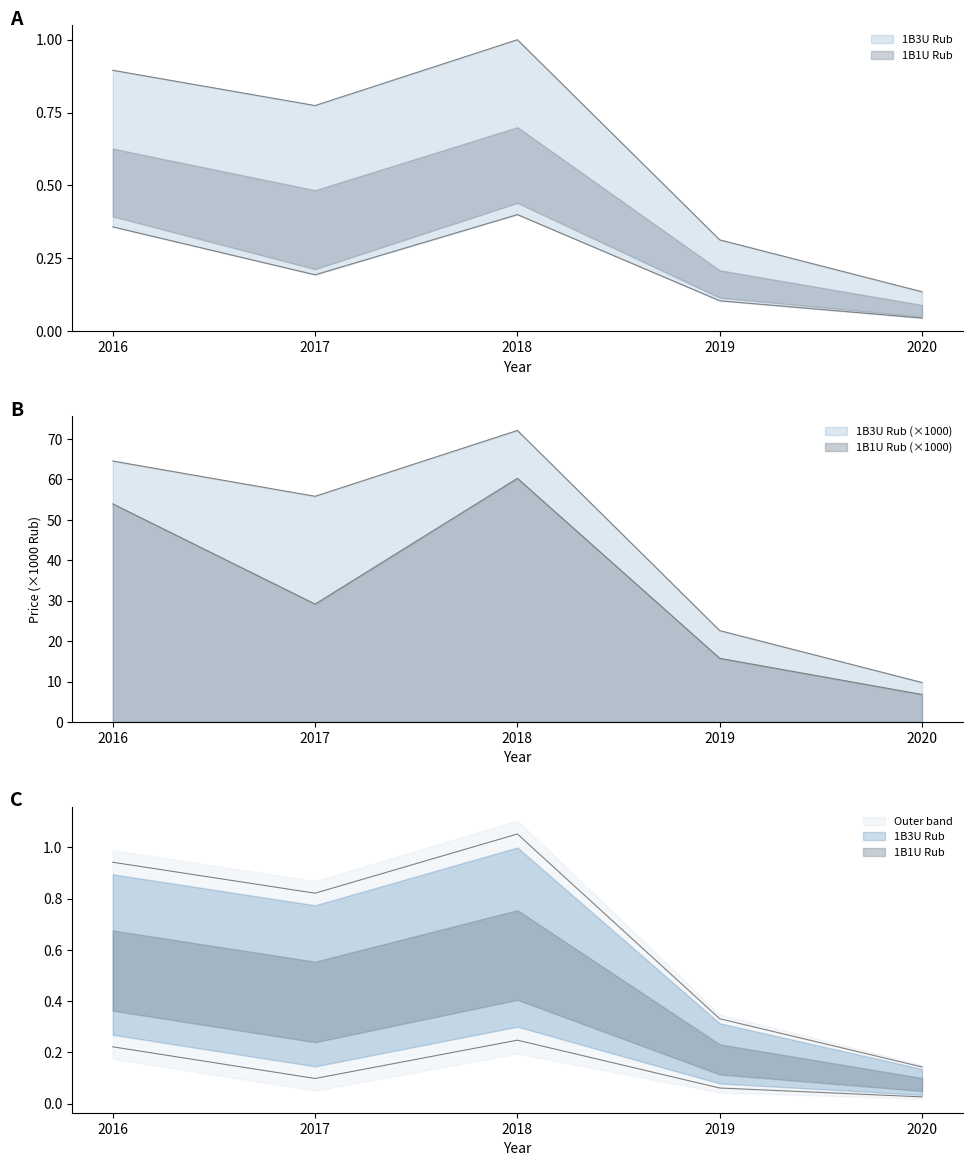

Which category has the highest value in the 1B3U Rub series?

2018